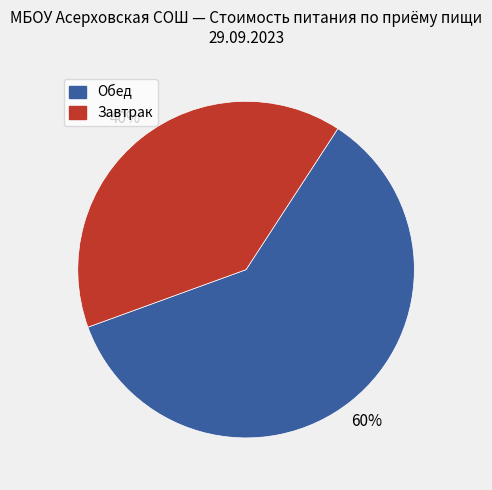

Is there any slice that represents more than half of the pie?

Yes